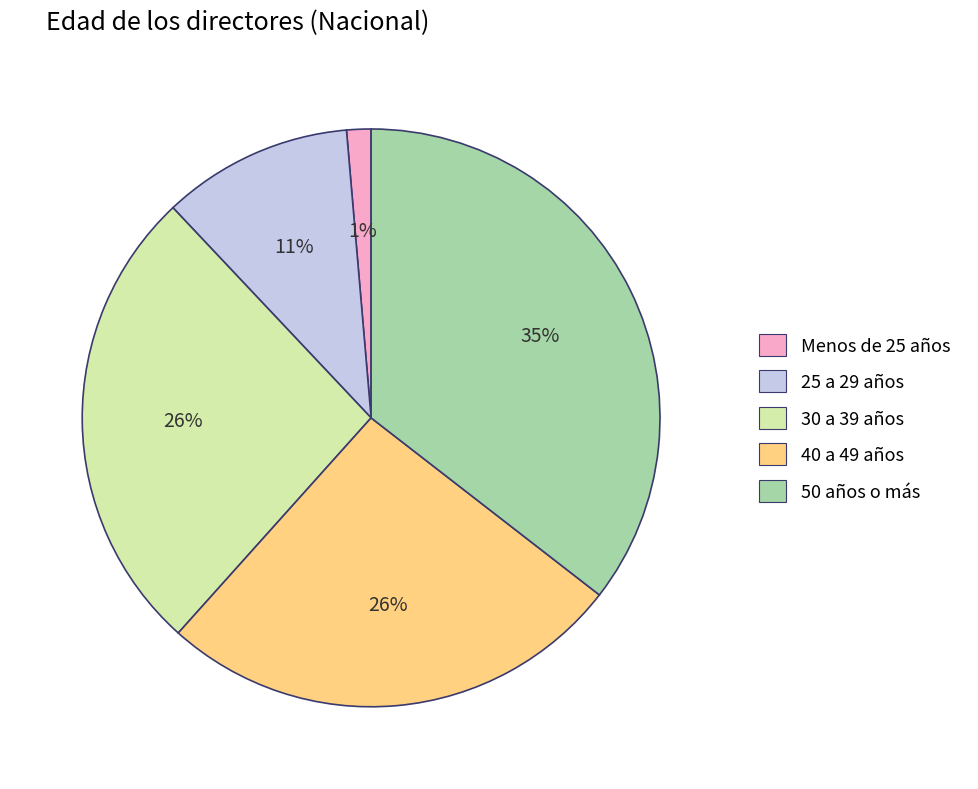

Which has a higher value, Menos de 25 años or 40 a 49 años?

40 a 49 años